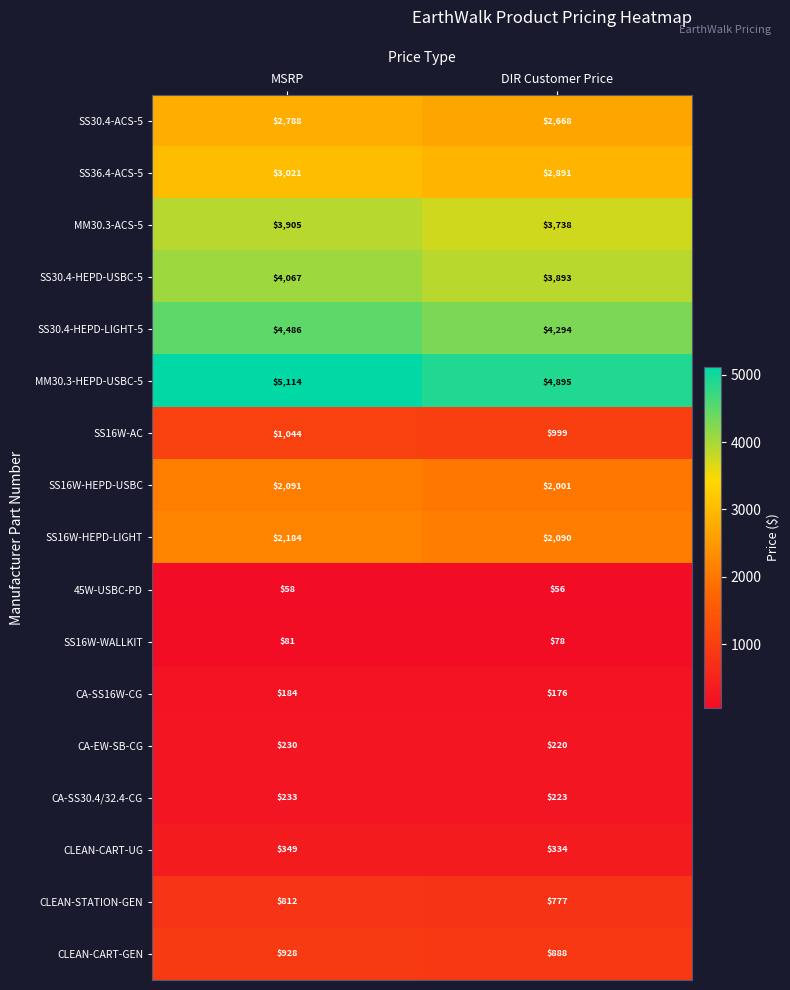

What is the minimum value shown in the chart?

56